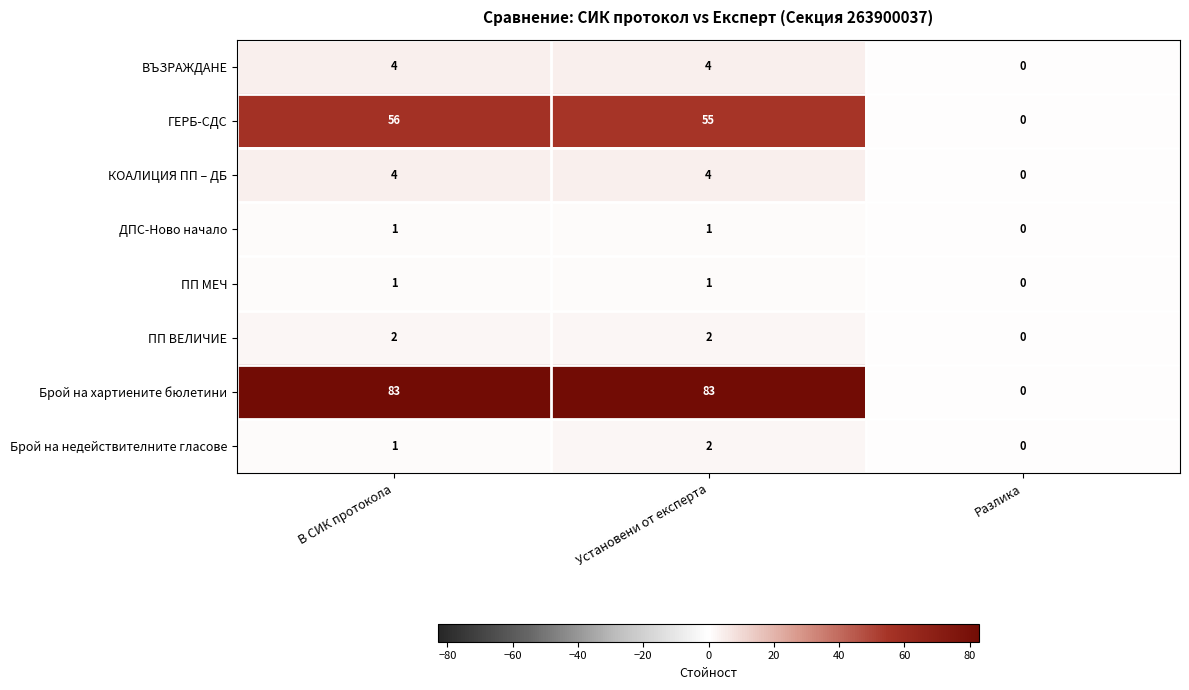

True or false: ДПС-Ново начало has a value of 0 at Разлика.

True